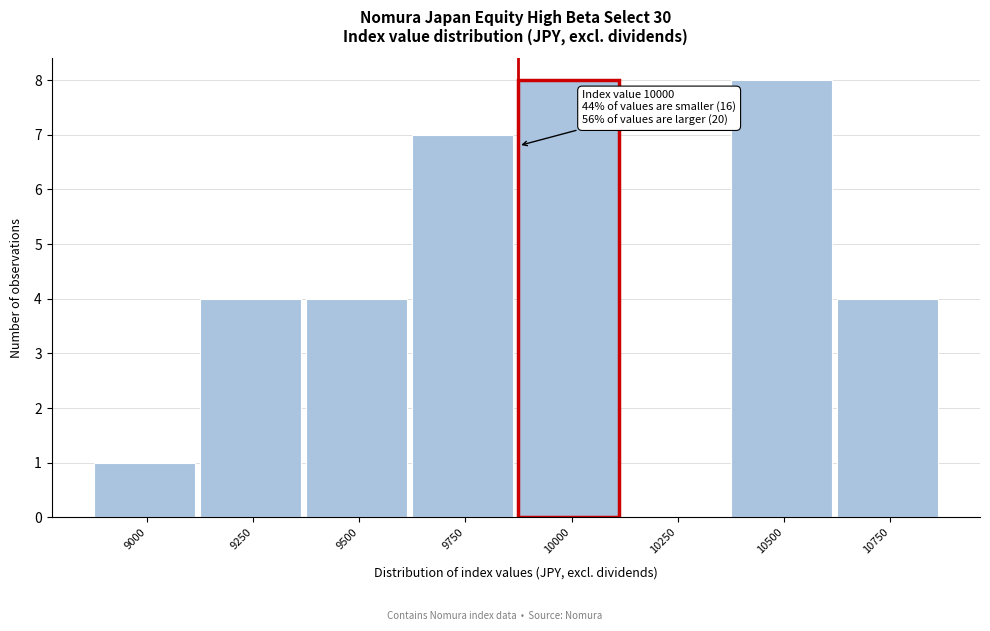

Reading right to left, transcribe all the data shown in this chart.

10750=4	10500=8	10250=0	10000=8	9750=7	9500=4	9250=4	9000=1